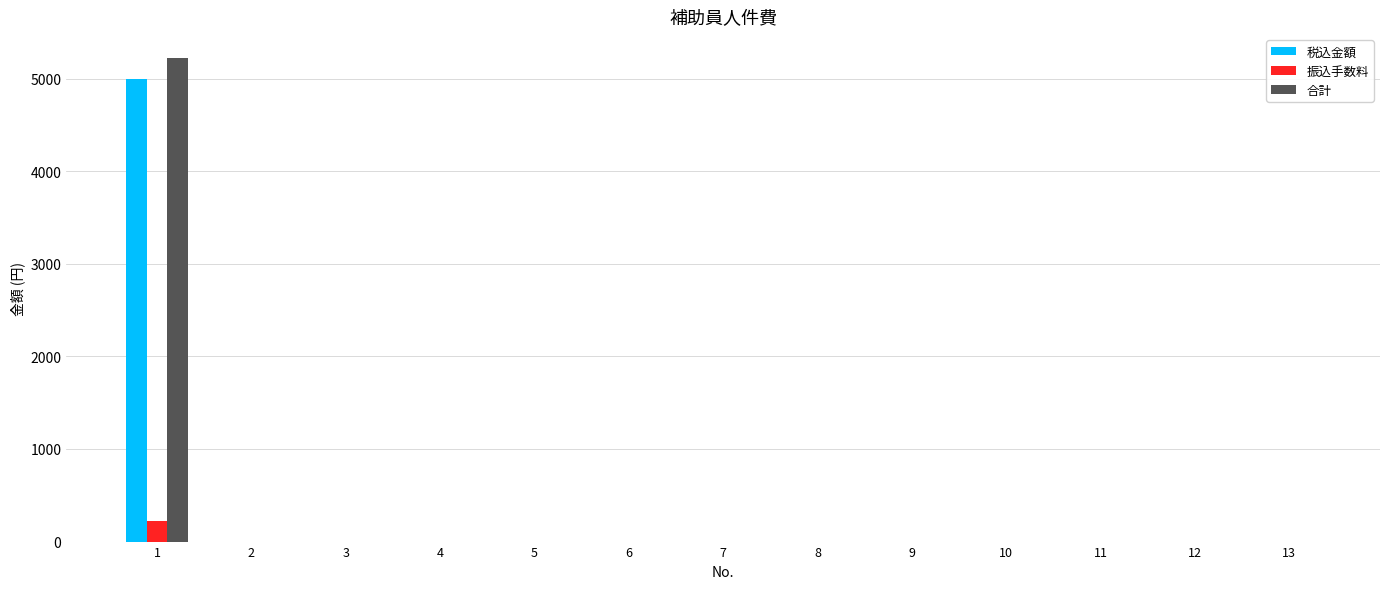

Is it true that 振込手数料 equals 0 at 5?

True